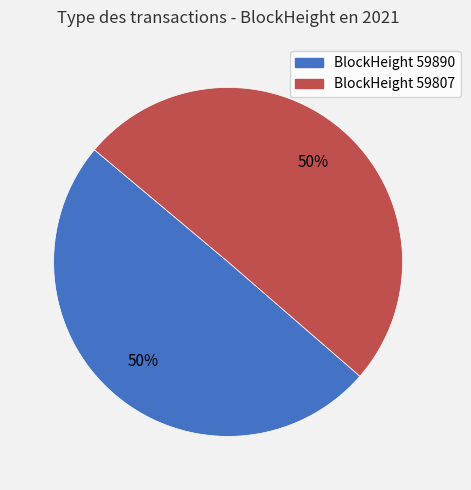

To the nearest percent, what is the average slice percentage?

50%